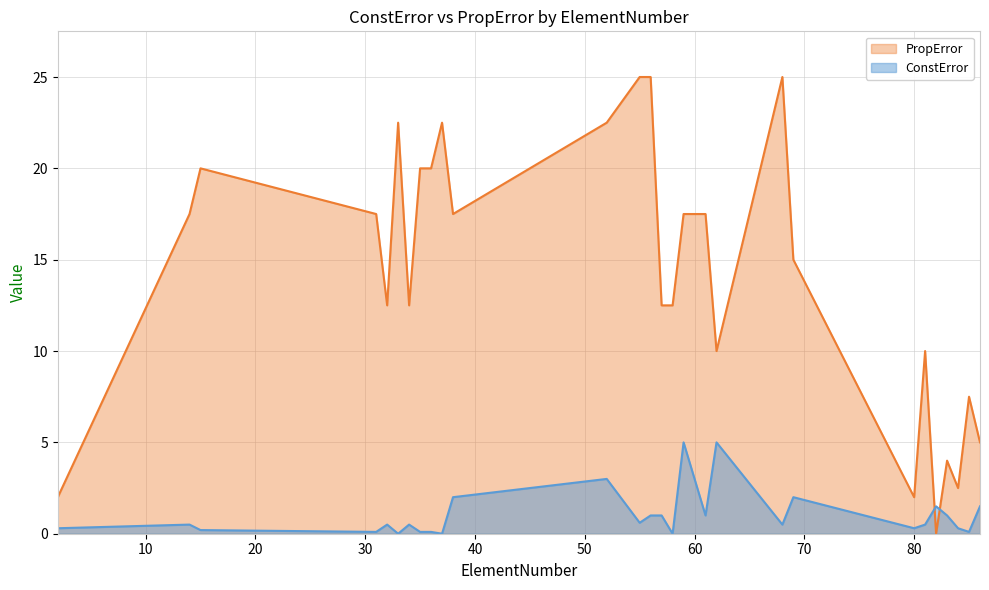

How many intersections are there between PropError and ConstError?

2